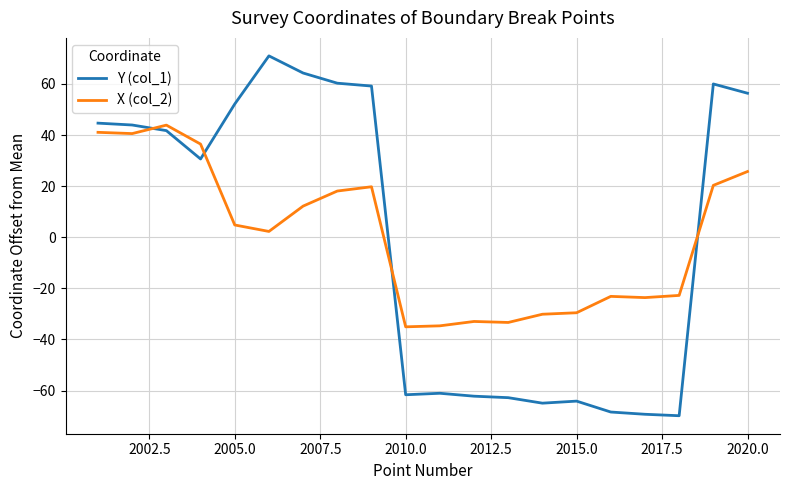

Rank the series by their maximum value, from lowest to highest.

X (col_2), Y (col_1)